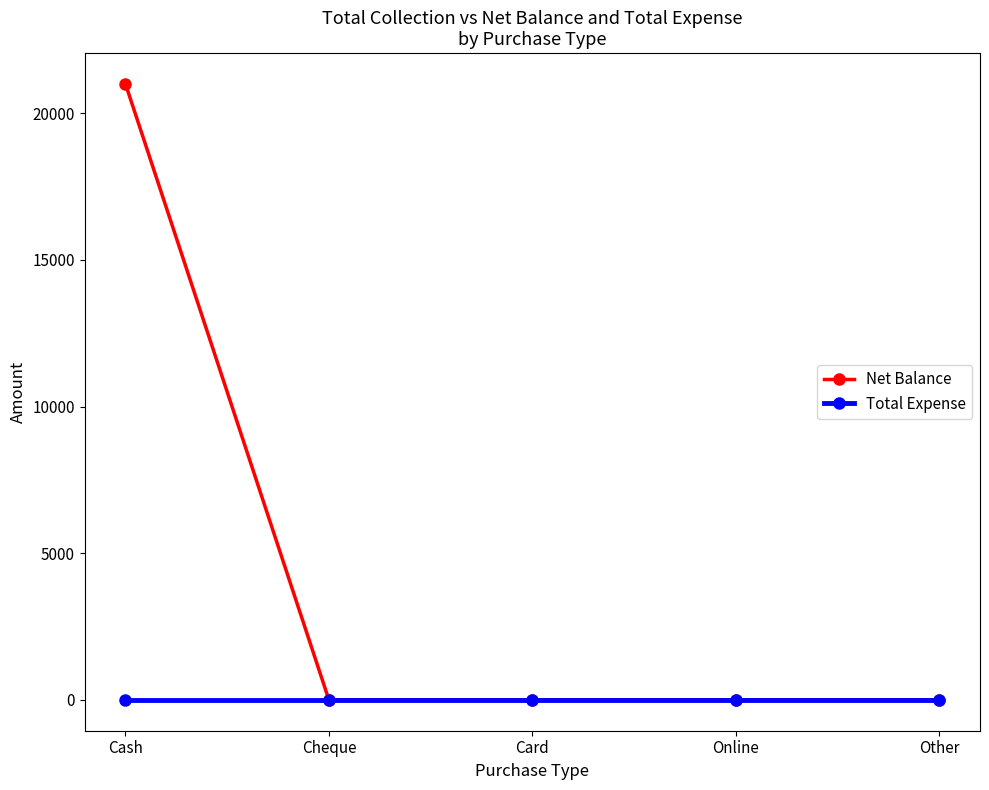

List the series in order of their overall mean, lowest first.

Total Expense, Net Balance